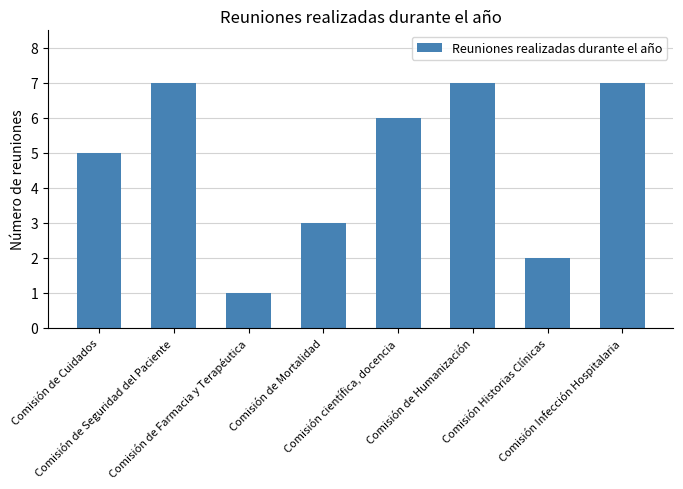

What is the label of the 2nd bar from the left?

Comisión de Seguridad del Paciente